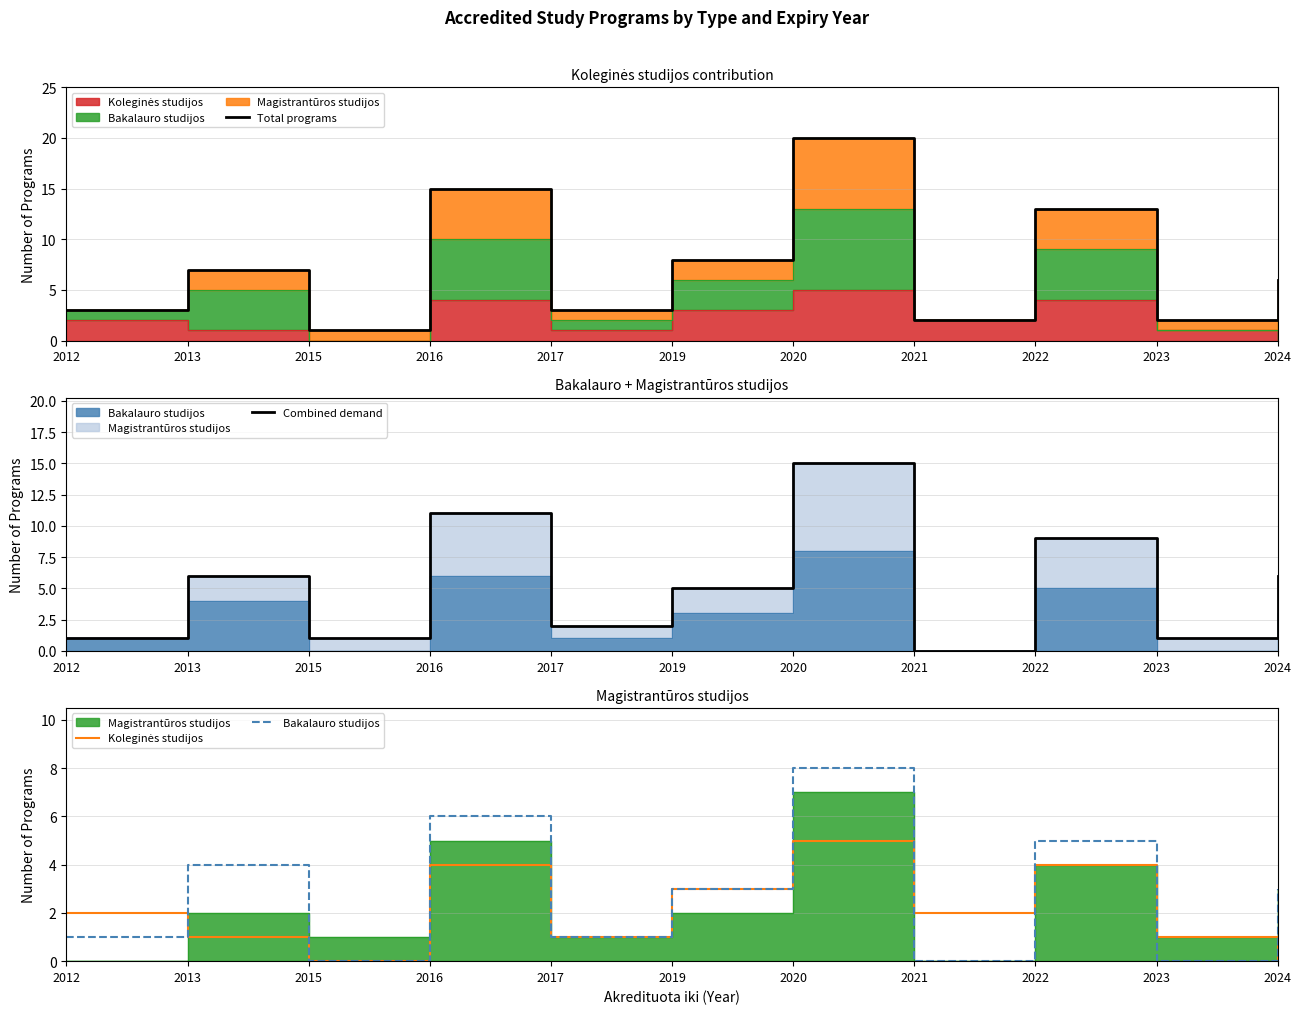

Where does the Total programs series first go above 6?

2013